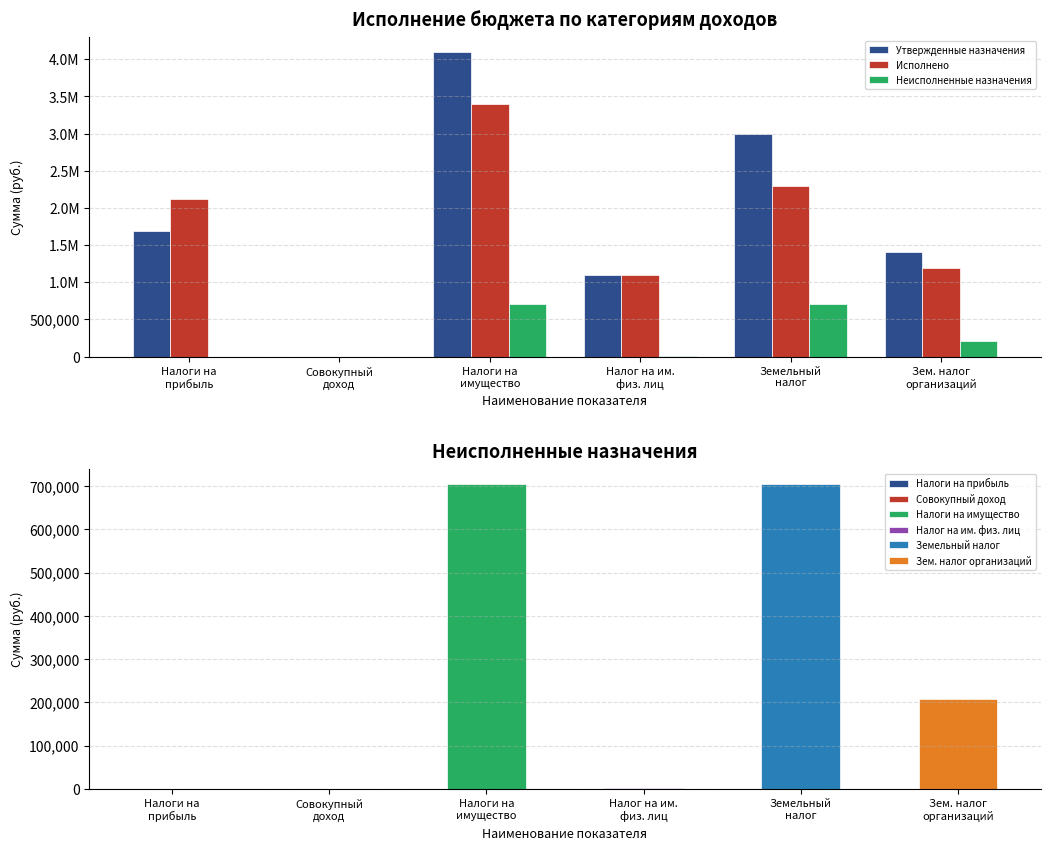

Rank the categories by Утвержденные назначения value from lowest to highest.

Совокупный
доход, Налог на им.
физ. лиц, Зем. налог
организаций, Налоги на
прибыль, Земельный
налог, Налоги на
имущество